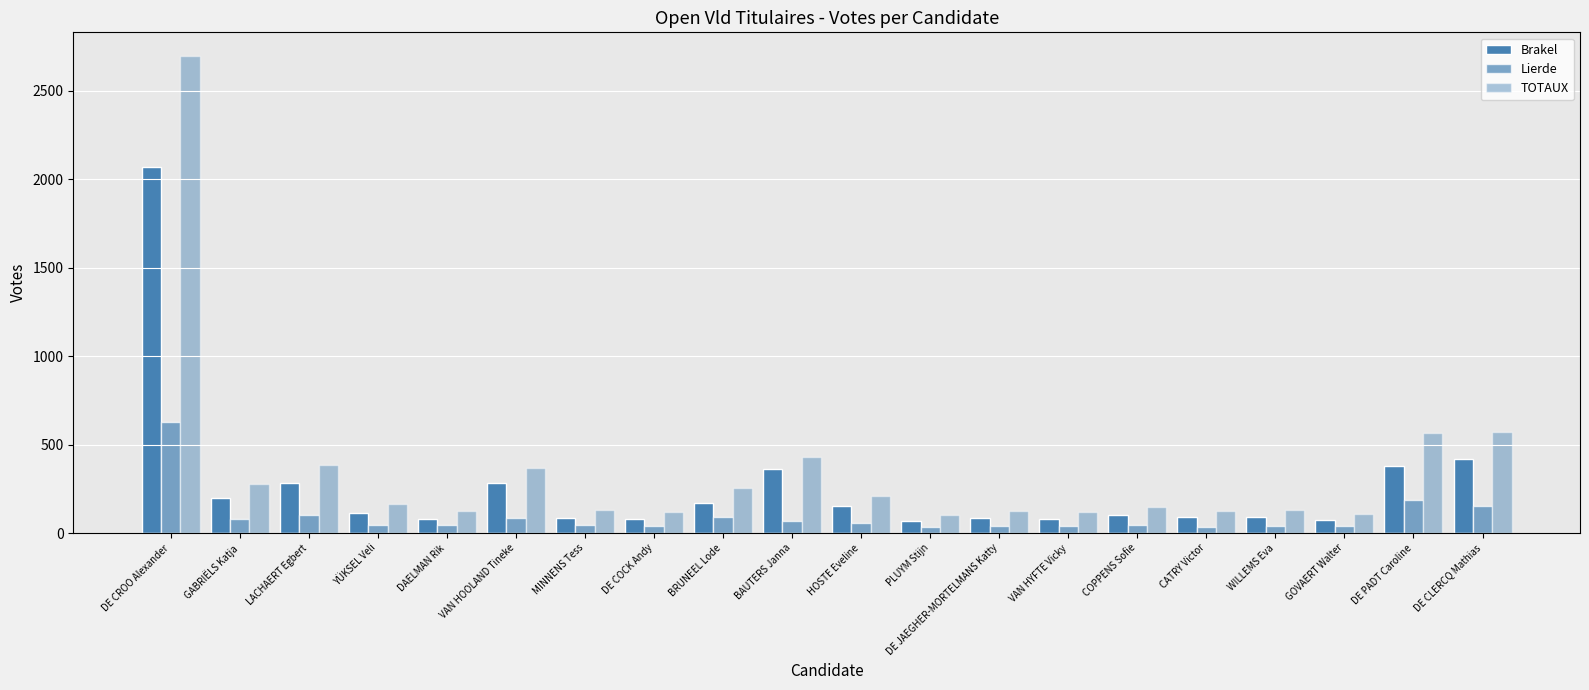

Which series changed the most between VAN HOOLAND Tineke and DE PADT Caroline?

TOTAUX